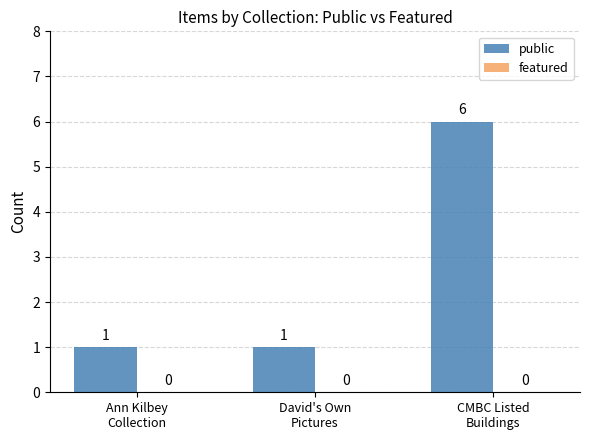

What is the average value?

3